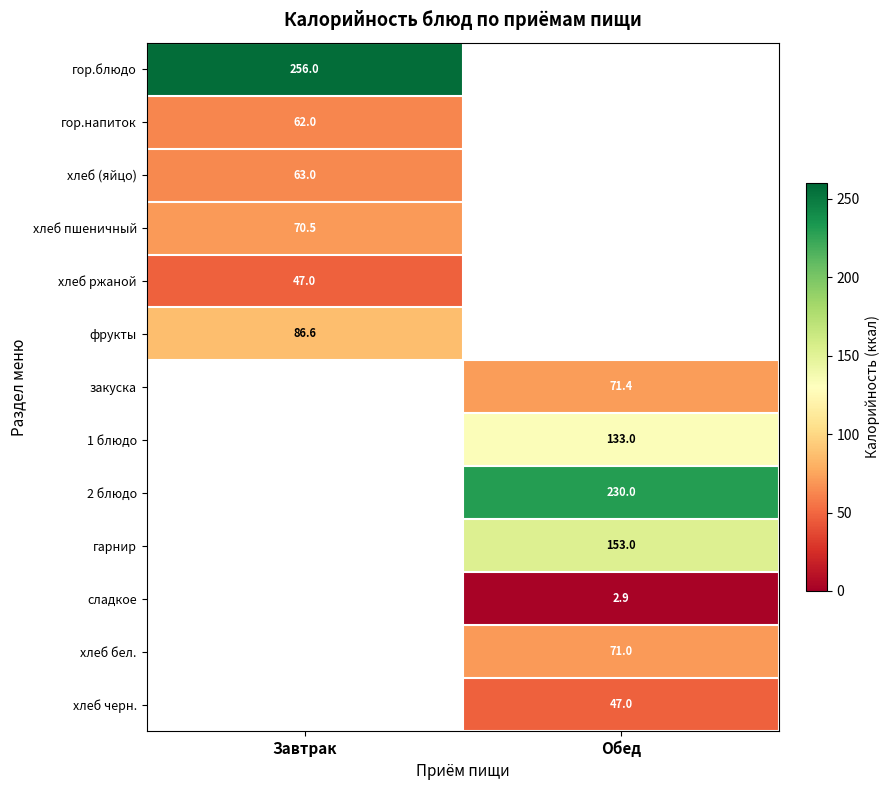

Which category has the lowest value across all series?

Обед